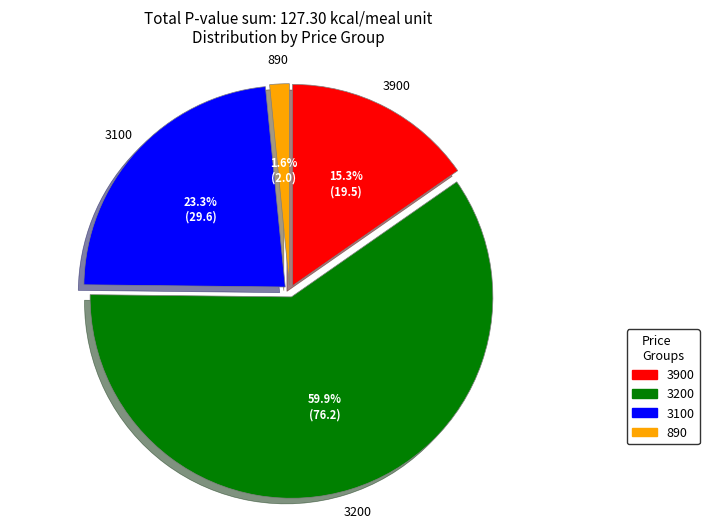

How many slices are in this pie chart?

4